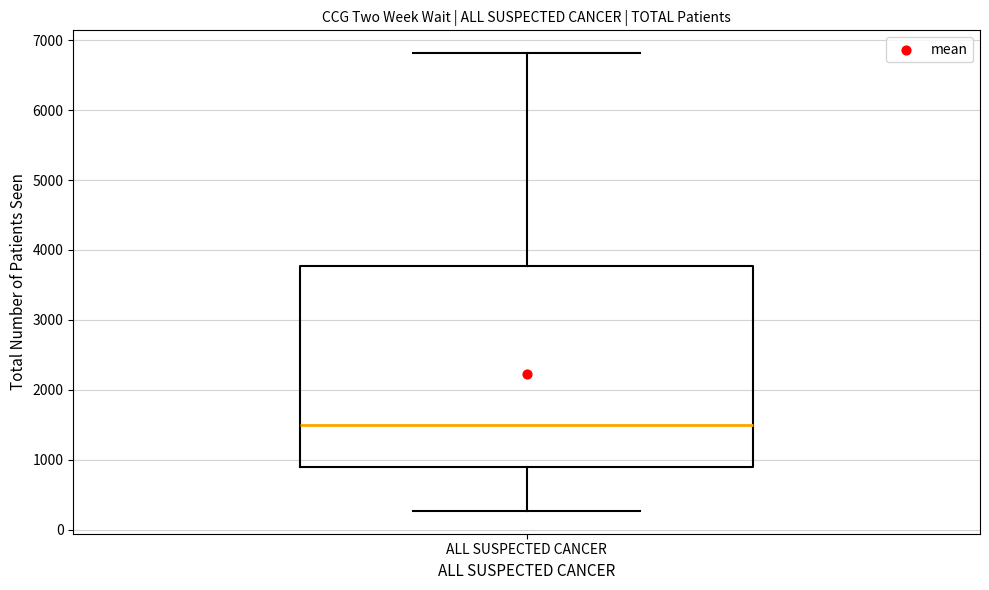

Transcribe this box plot: give where the median line is, the range the box spans, and where the two whiskers end, as read against the y-axis. The values are not printed on the chart, so give them approximately, as read against the axis.

median 1500, box 900 to 3800, whiskers 300 to 6800